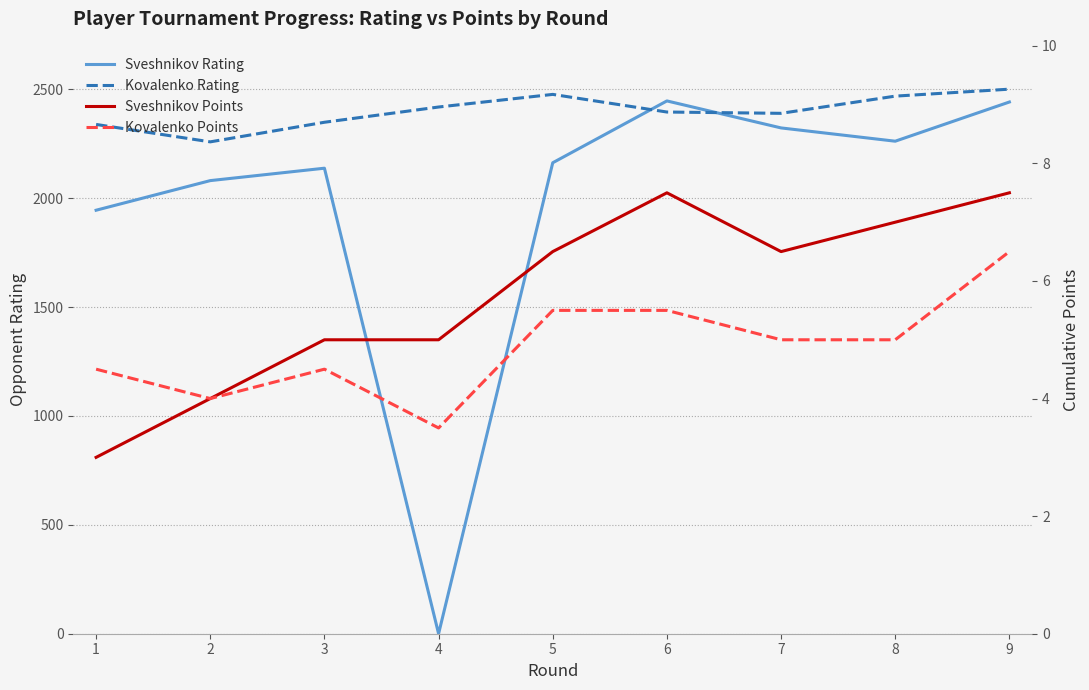

Which has a higher value, 6 or 2?

6